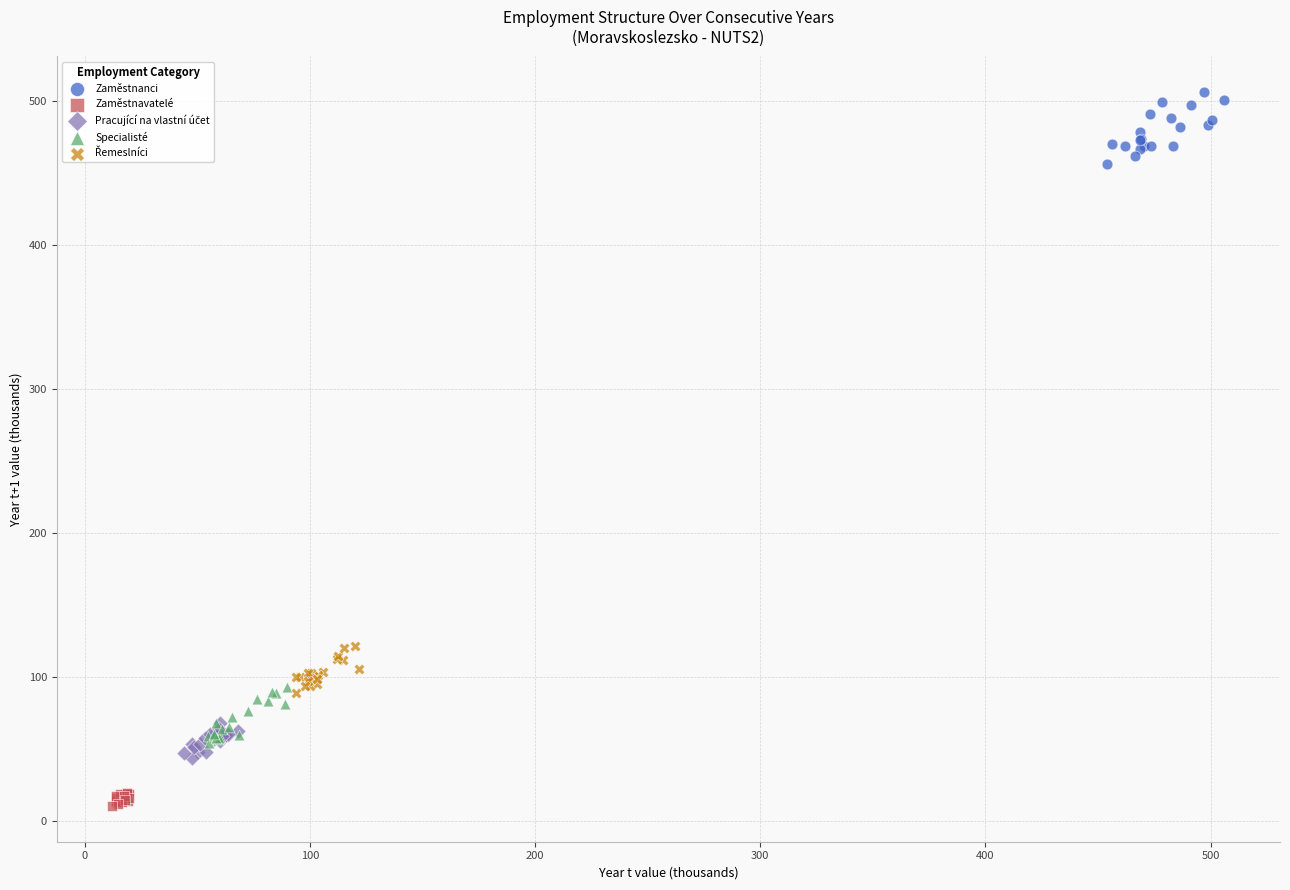

Which series reaches the maximum Y coordinate?

Zaměstnanci